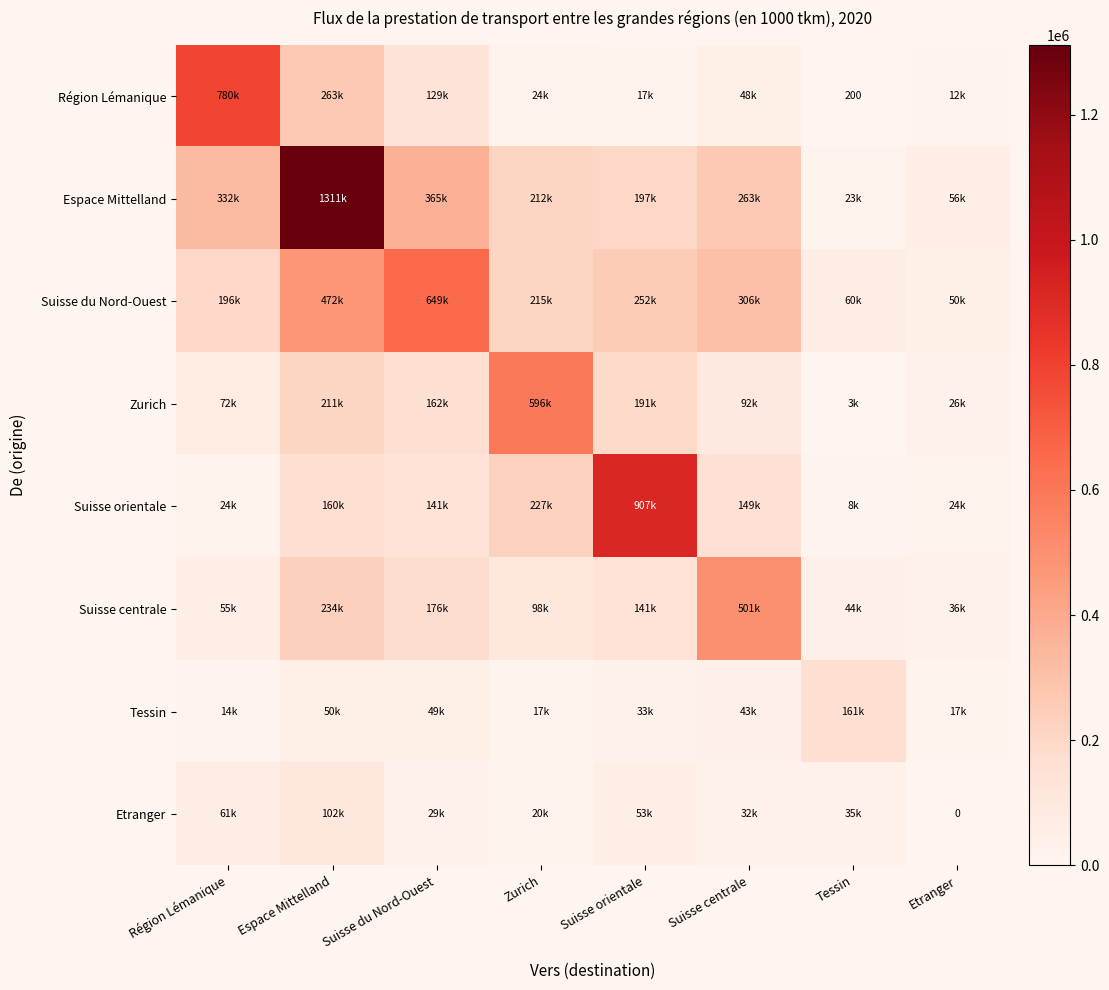

At which category does the chart reach its minimum across all series?

Etranger